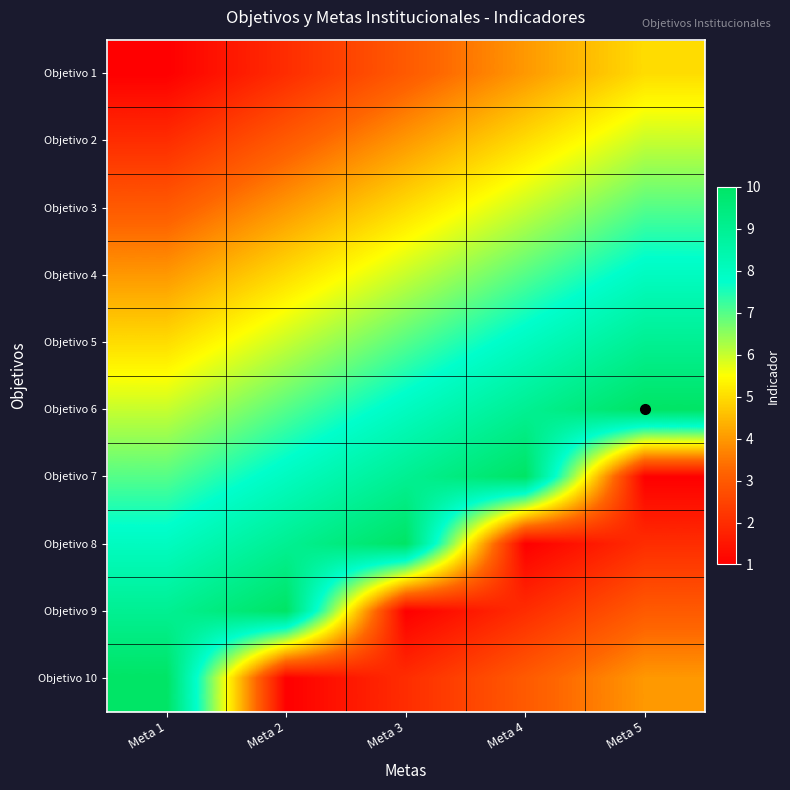

Between Meta 1 and Meta 3, which is larger?

Meta 3